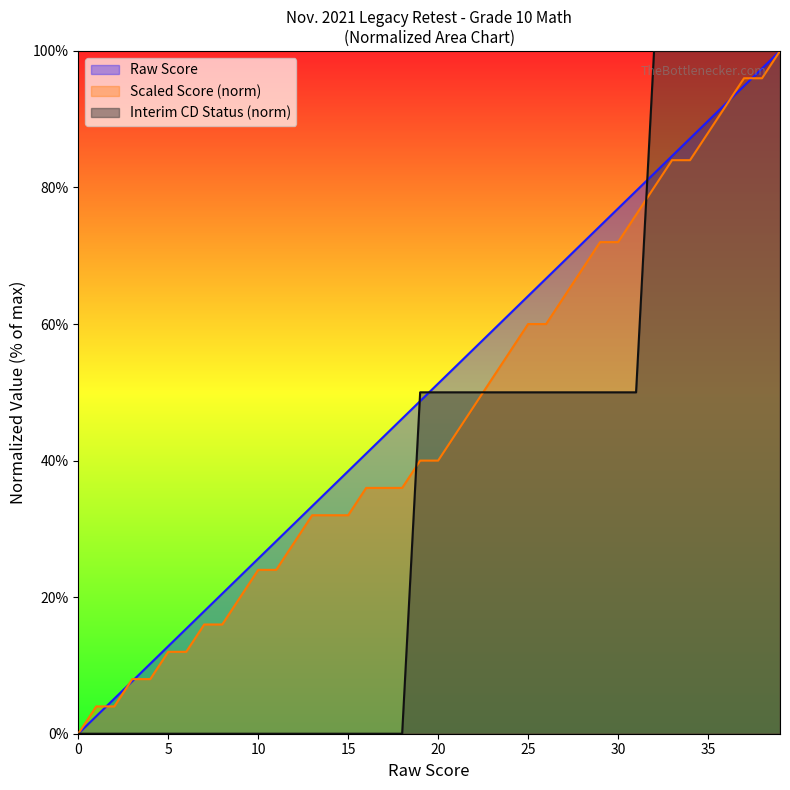

What is the sum of all Scaled Score values?

1852.0